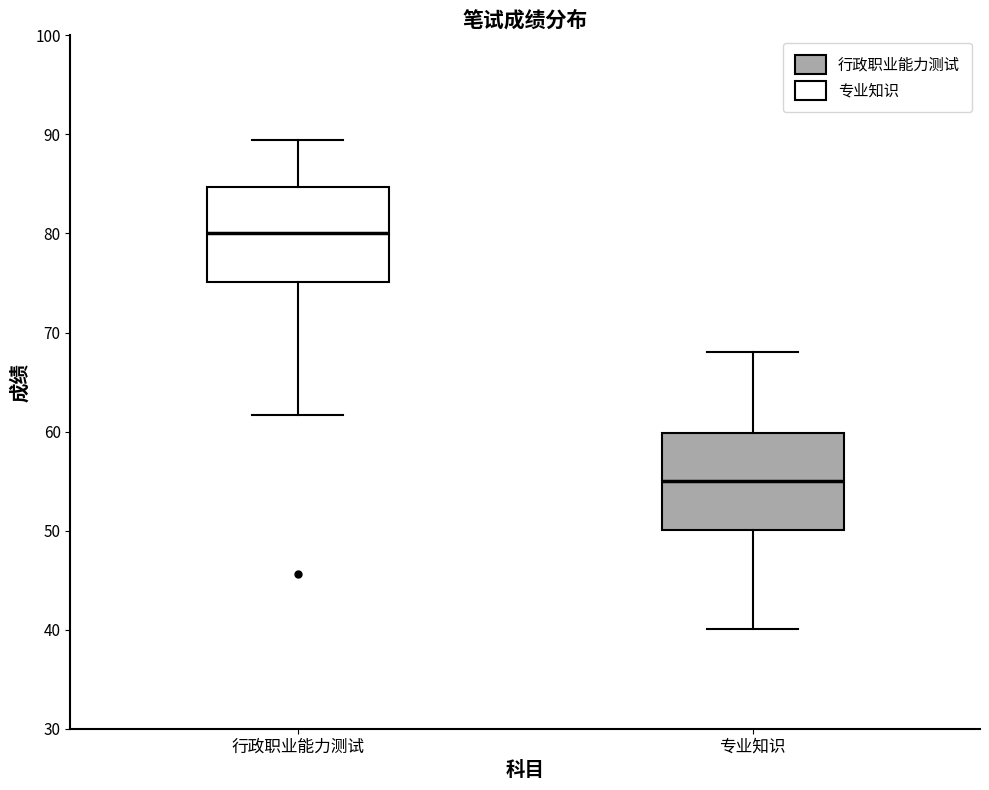

Reading left to right, transcribe this box plot: for each box, give where its median line is, the range the box spans, and where its two whiskers end, as read against the y-axis. The values are not printed on the chart, so give them approximately, as read against the axis.

行政职业能力测试: median 80, box 75 to 85, whiskers 62 to 89
专业知识: median 55, box 50 to 60, whiskers 40 to 68